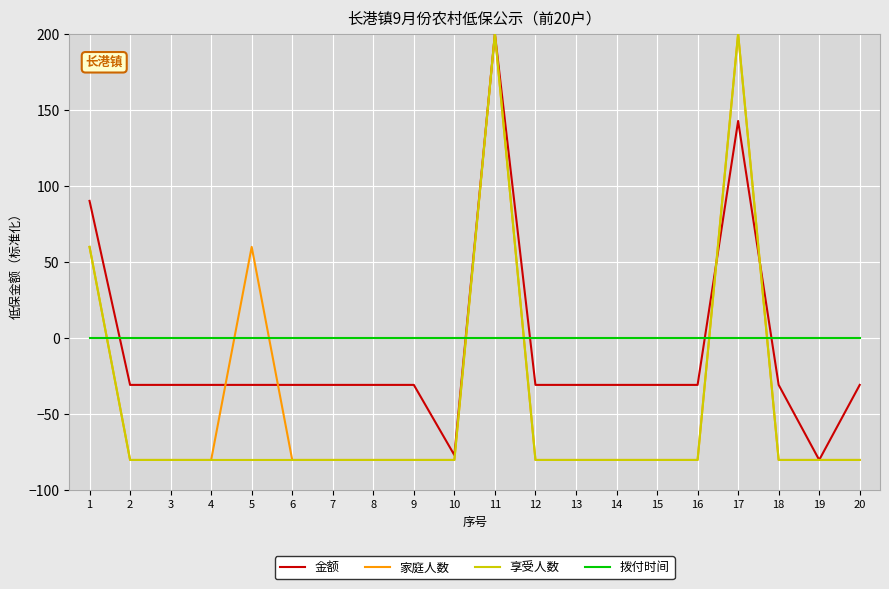

Rank the series by their average value, from lowest to highest.

享受人数, 家庭人数, 金额, 拨付时间